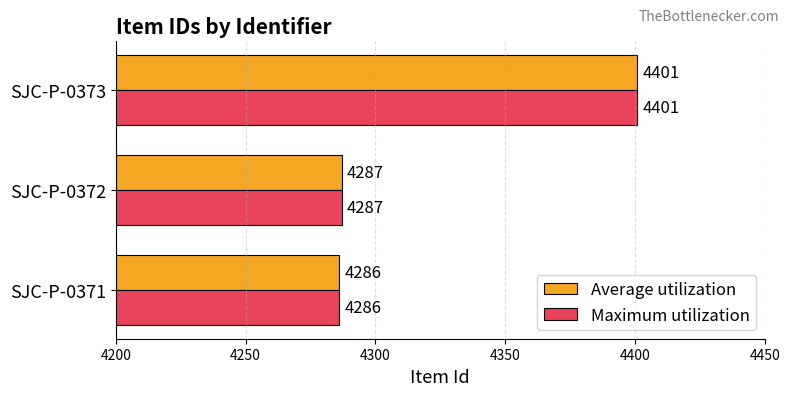

What is the difference between the maximum and minimum values in the Maximum utilization series?

115